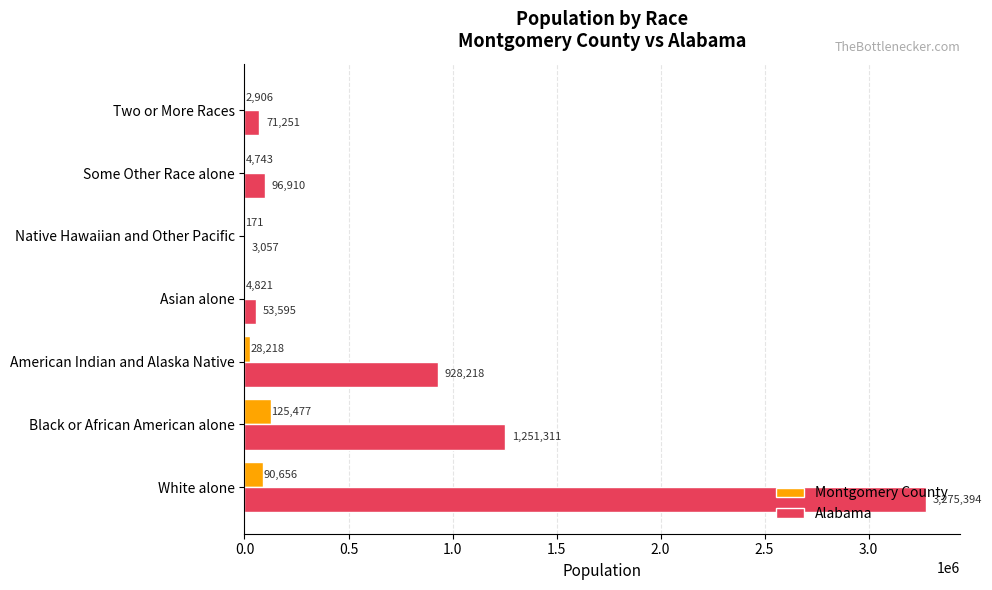

Is the value of Alabama at Two or More Races greater than the value of Montgomery County at White alone?

No